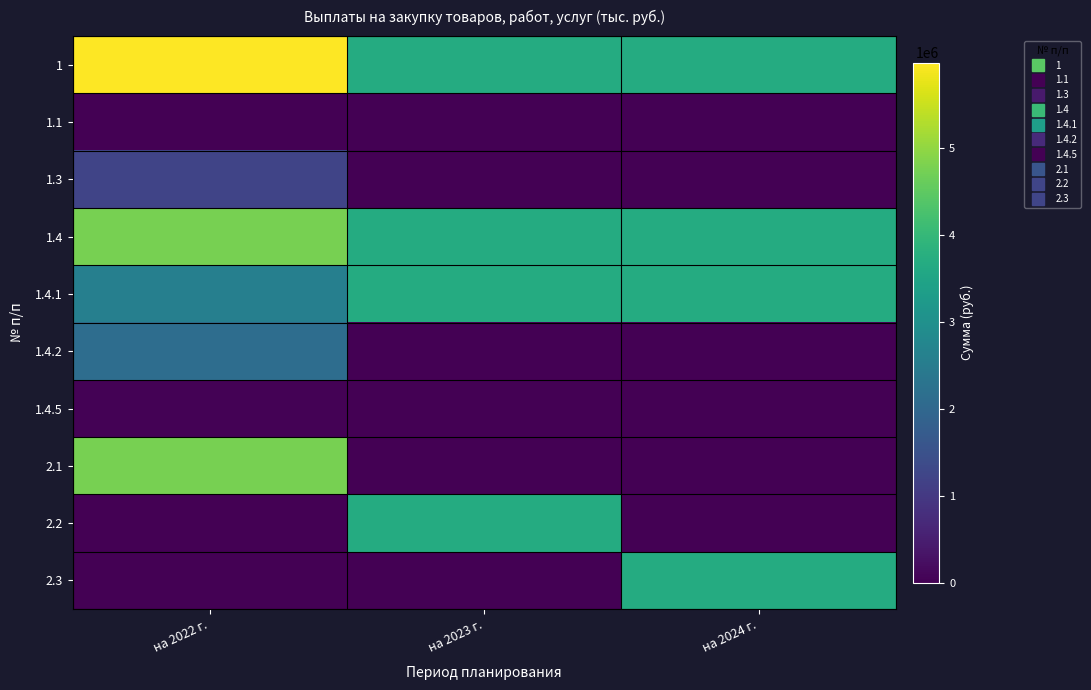

Which series has the largest range (max minus min)?

2.1